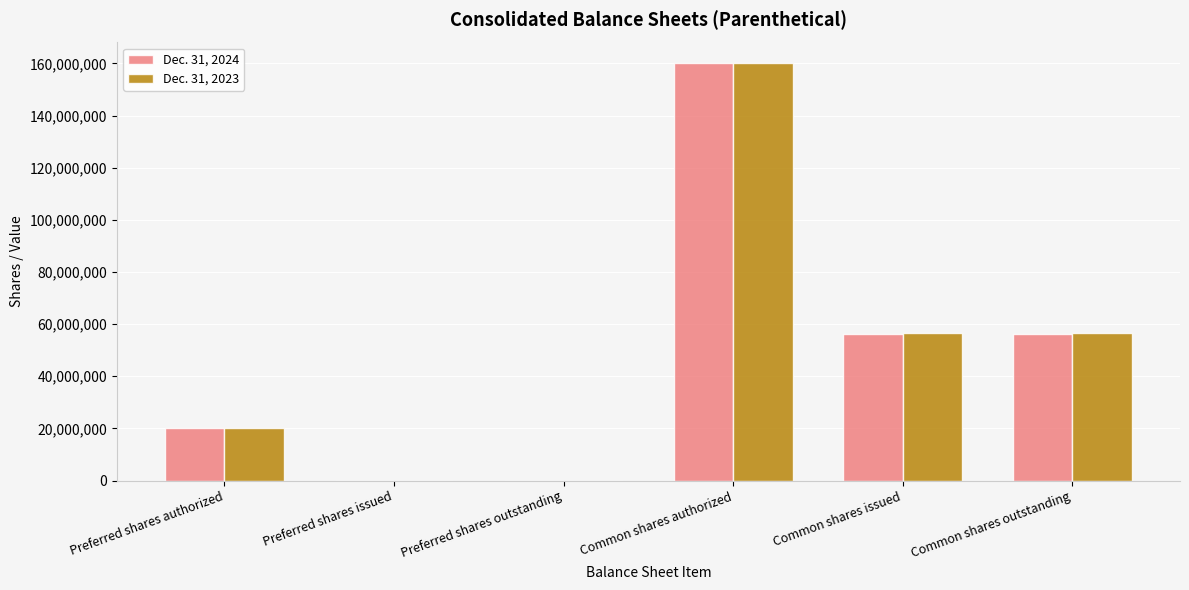

What is the greatest value displayed?

160000000